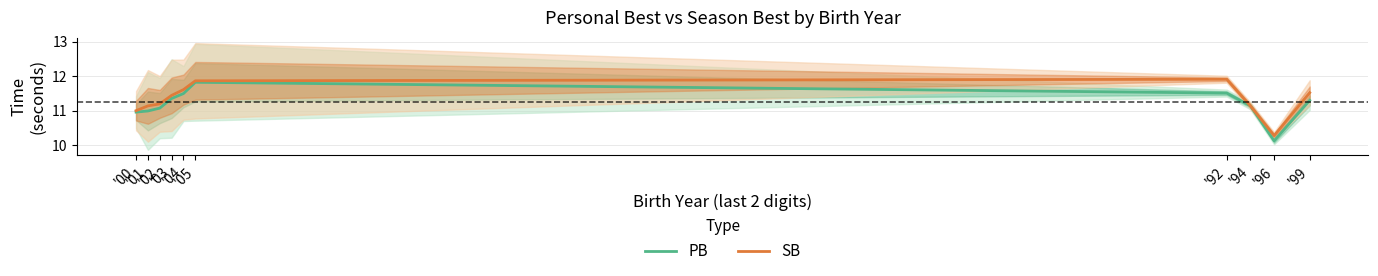

Between '00 and '02, which series saw the biggest shift?

SB